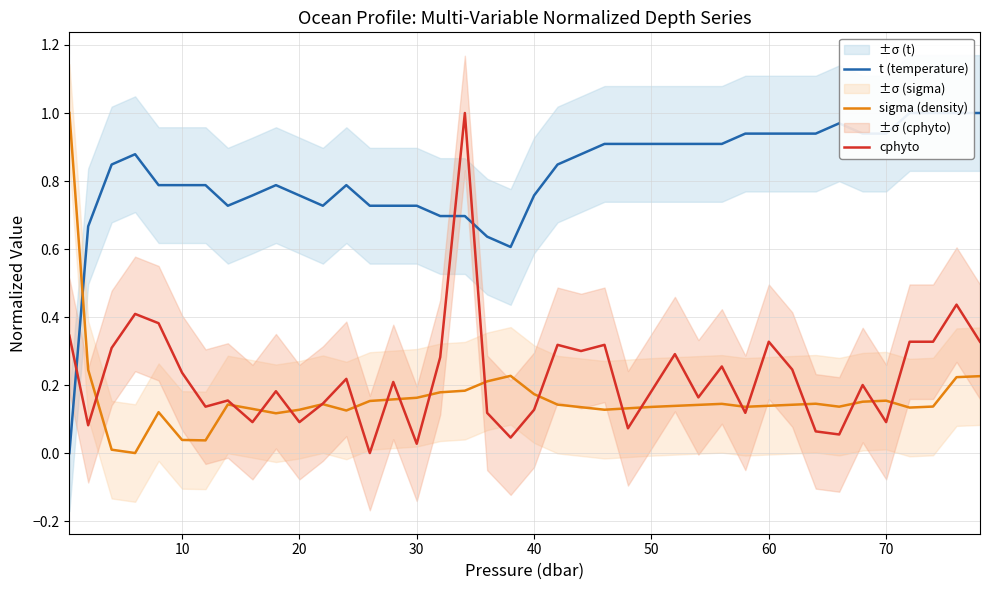

What is the maximum value for sigma (density)?

1.0